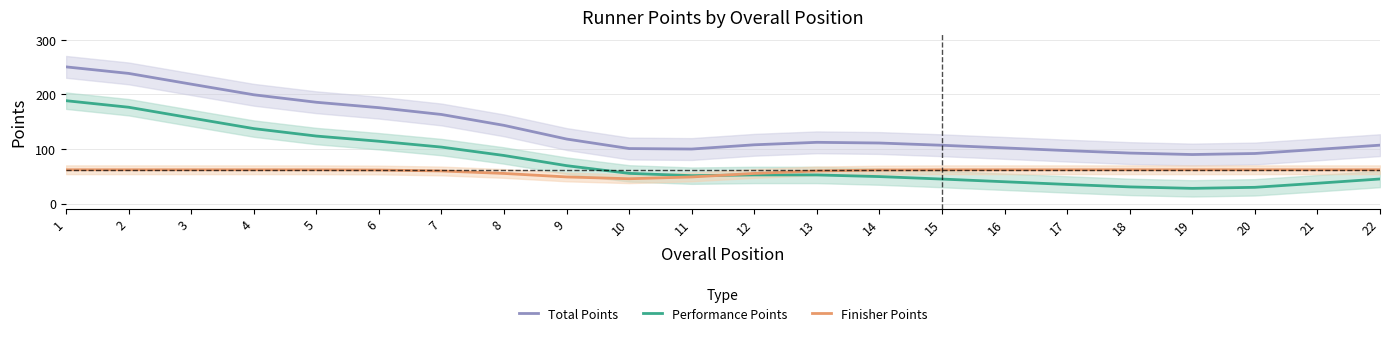

What is the value of the Total Points point at the 8th from the left?

143.3